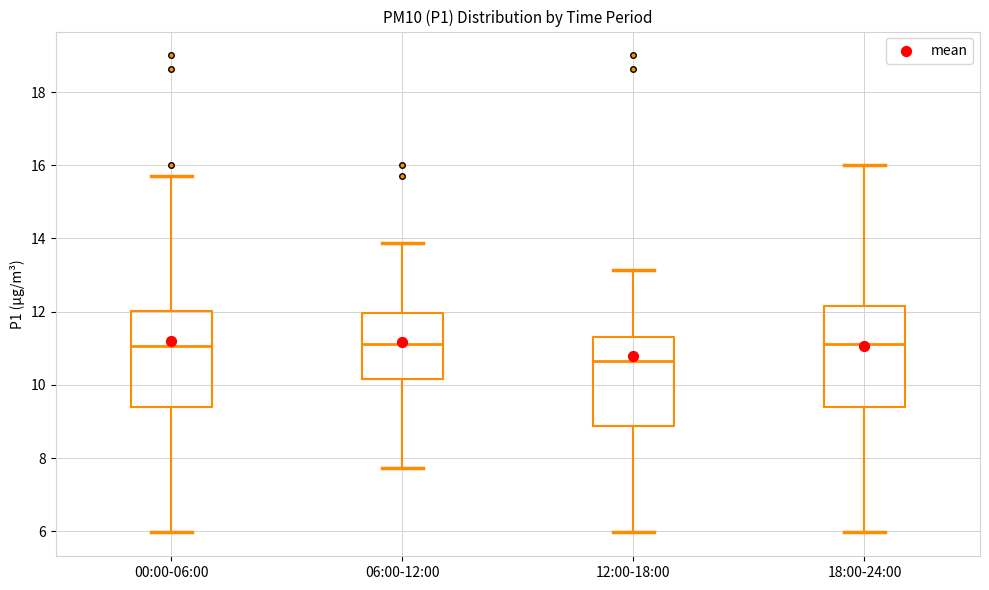

Reading left to right, transcribe this box plot: for each box, give where its median line is, the range the box spans, and where its two whiskers end, as read against the y-axis. The values are not printed on the chart, so give them approximately, as read against the axis.

00:00-06:00: median 11.0, box 9.4 to 12.0, whiskers 6.0 to 15.8
06:00-12:00: median 11.2, box 10.2 to 12.0, whiskers 7.8 to 13.8
12:00-18:00: median 10.6, box 8.8 to 11.4, whiskers 6.0 to 13.2
18:00-24:00: median 11.2, box 9.4 to 12.2, whiskers 6.0 to 16.0